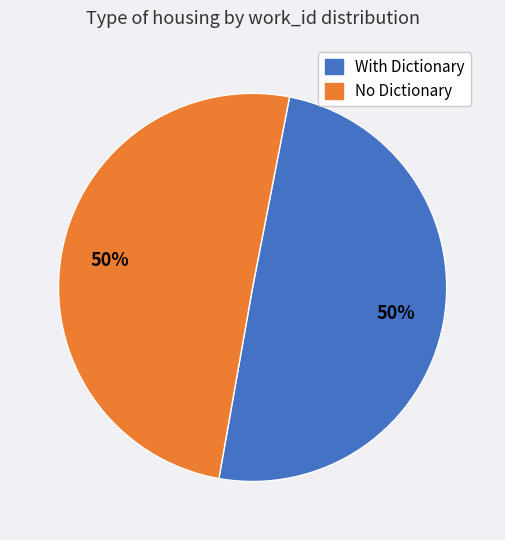

To the nearest percent, what is the average slice percentage?

50%